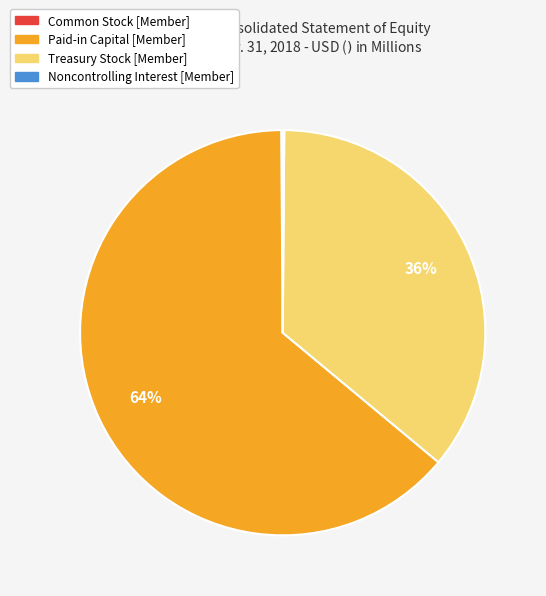

True or false: Paid-in Capital [Member] accounts for 73% of the total.

False